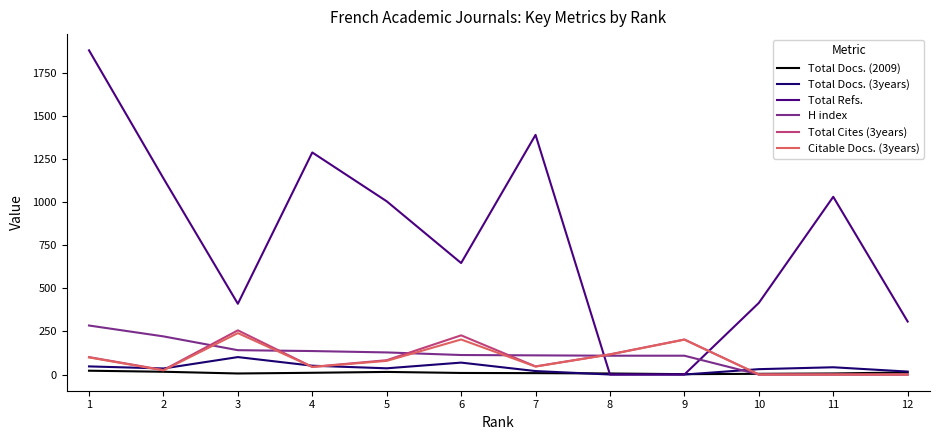

At which category does Total Refs. reach its first local valley?

3